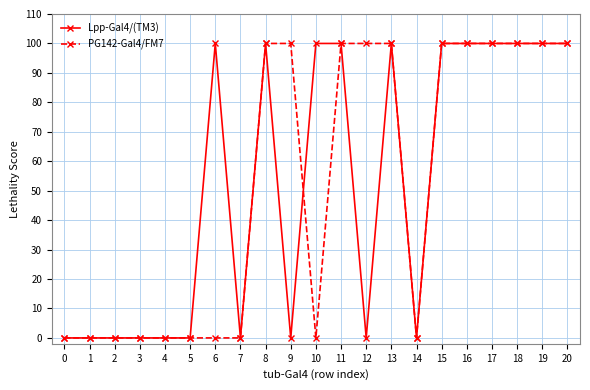

What is the value of the PG142-Gal4/FM7 point at the 16th from the left?

100